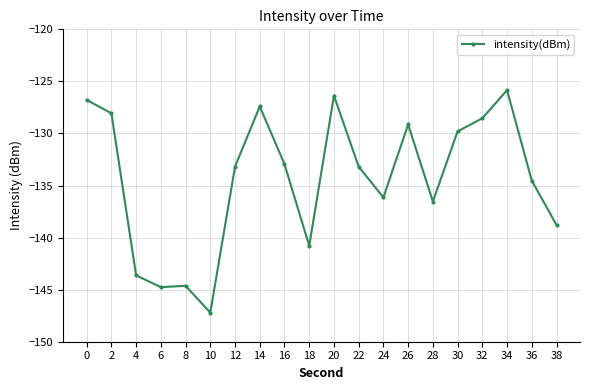

True or false: the data has more than 2 interior local peaks.

True